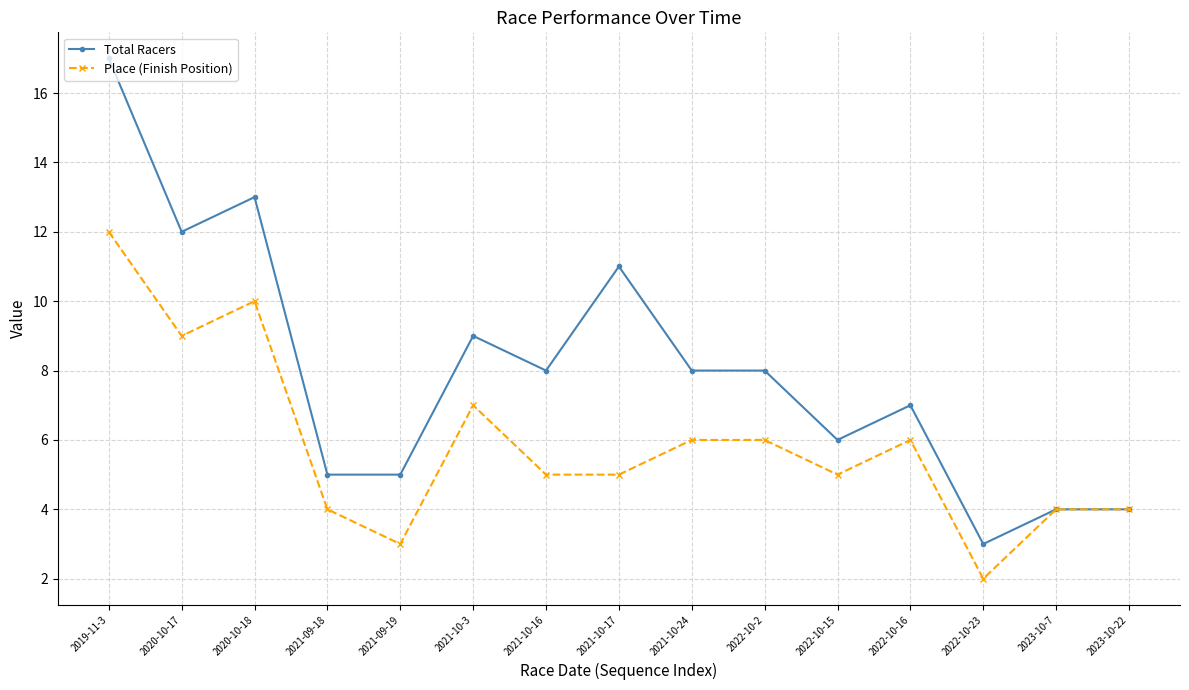

What is the approximate value of Total Racers at 2021-09-18, to the nearest 5?

5